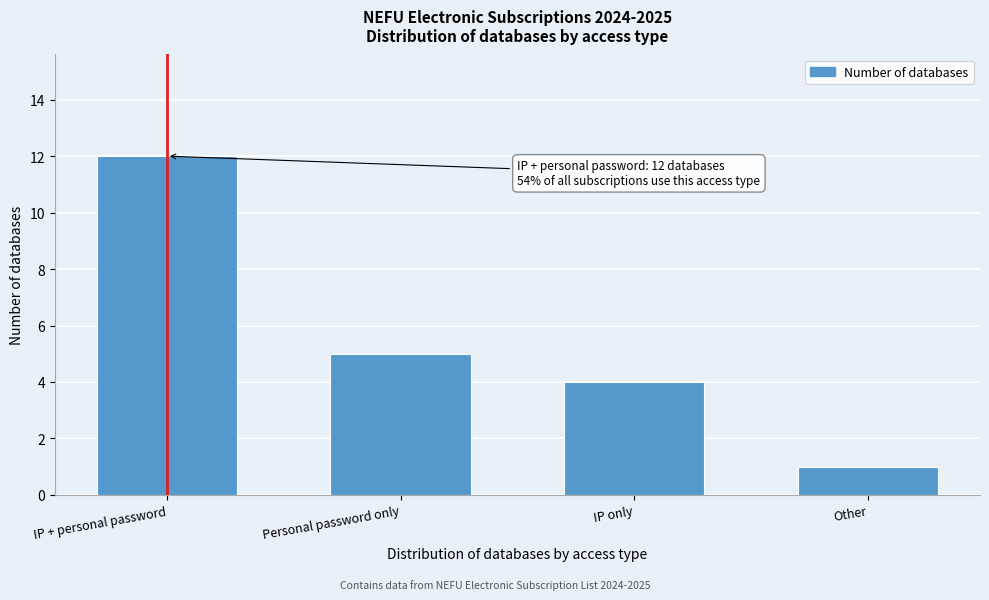

Reading left to right, extract all data points from this chart.

12	5	4	1